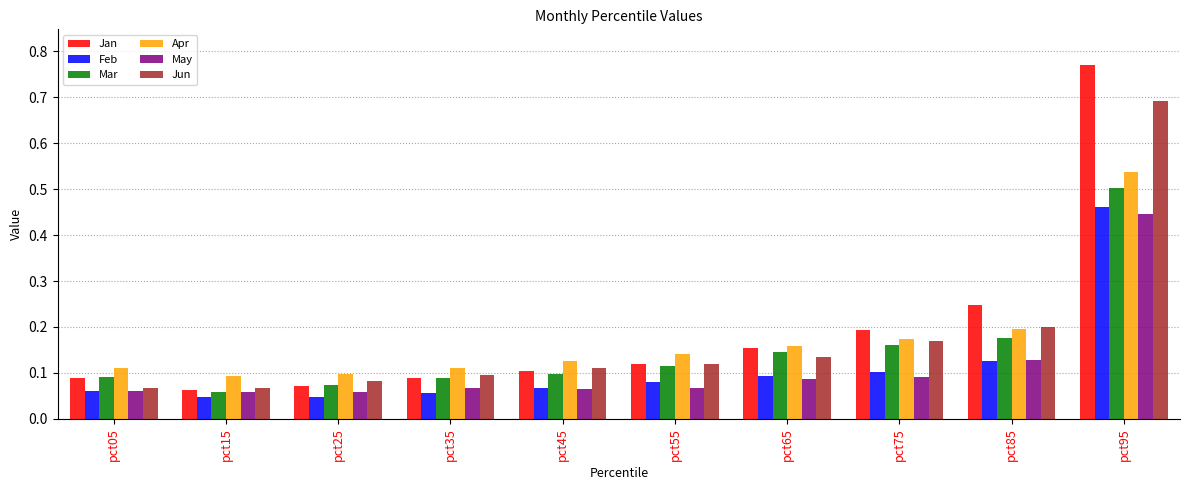

Rank the series by their maximum value, from highest to lowest.

Jan, Jun, Apr, Mar, Feb, May